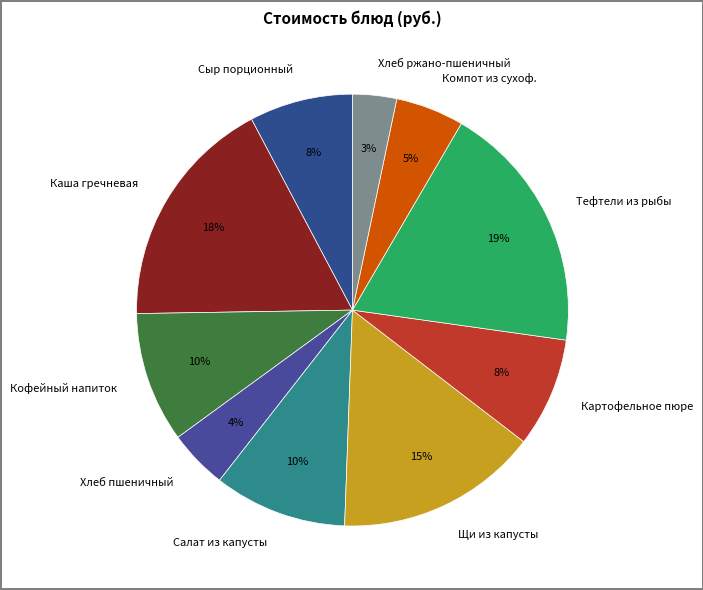

To the nearest percent, what portion does Картофельное пюре represent?

8%